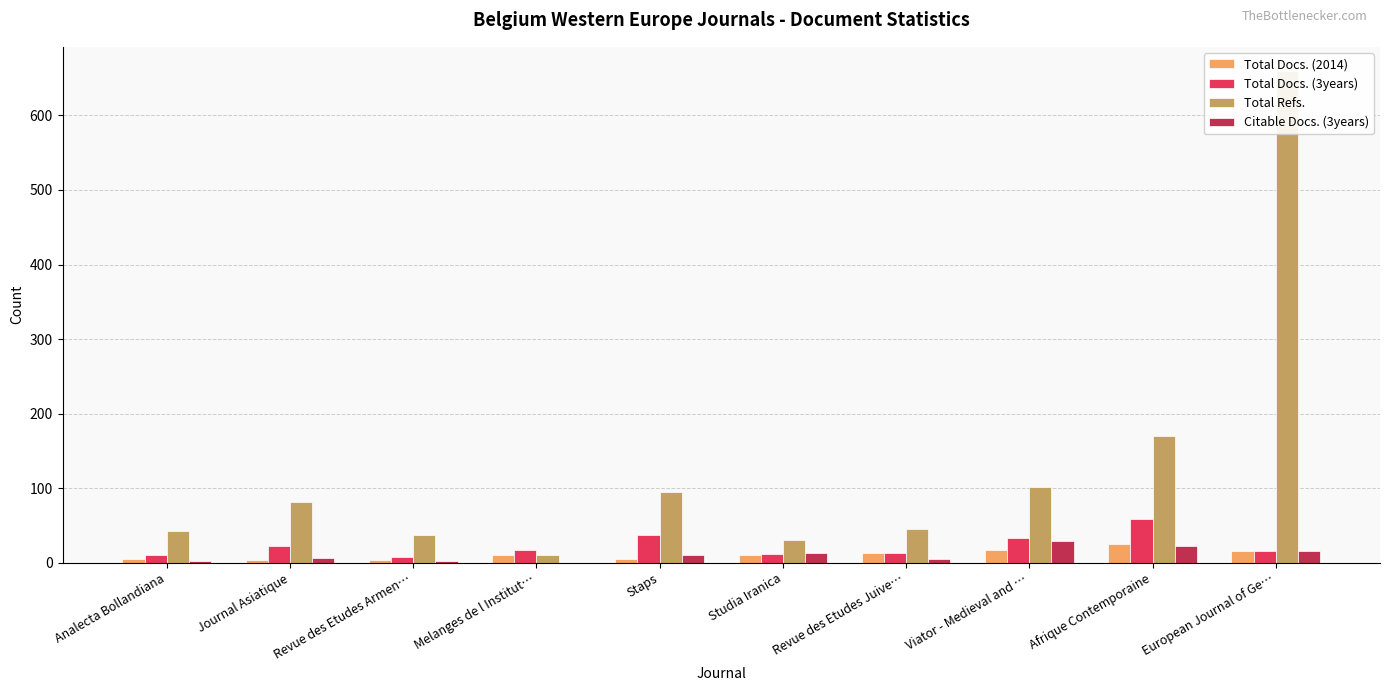

How many bars are there in each group?

4